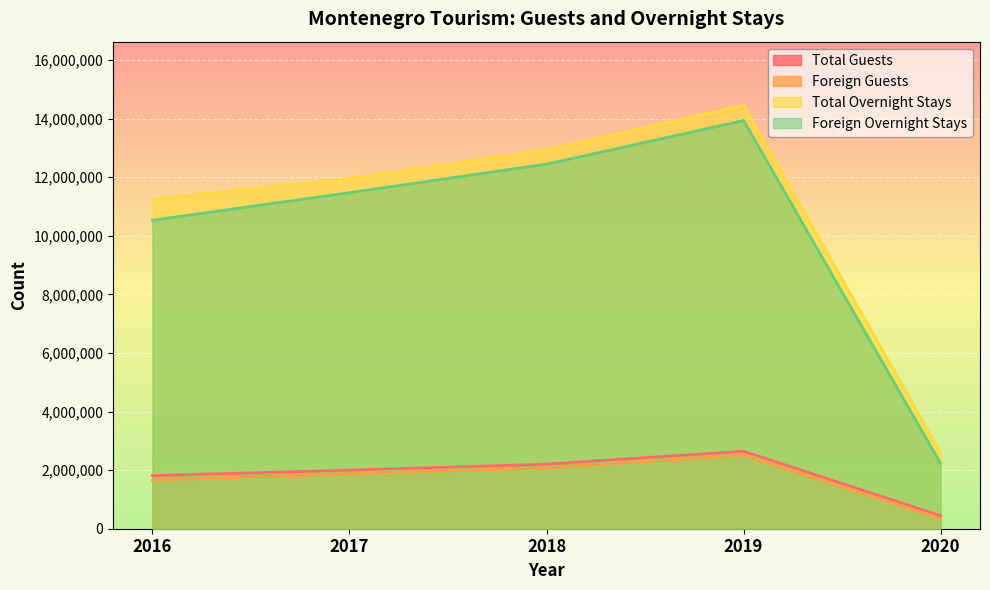

How many interior local peaks does the Foreign Guests series have?

1